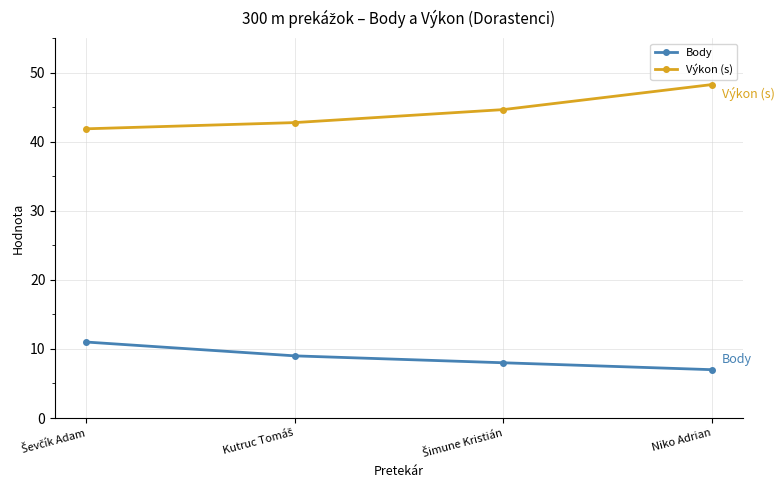

How many lines are shown in the chart?

2